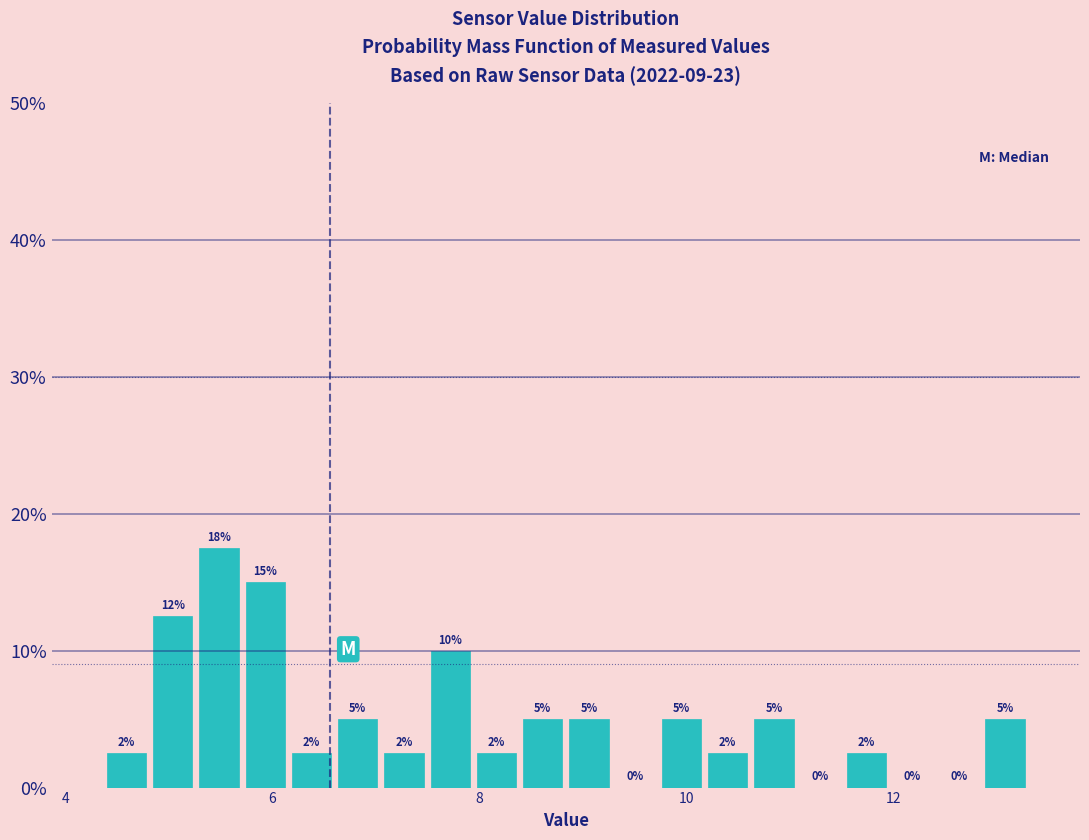

Around what value on the x-axis is the tallest bar? Give the approximate position of its centre, as read against the axis.

5.4